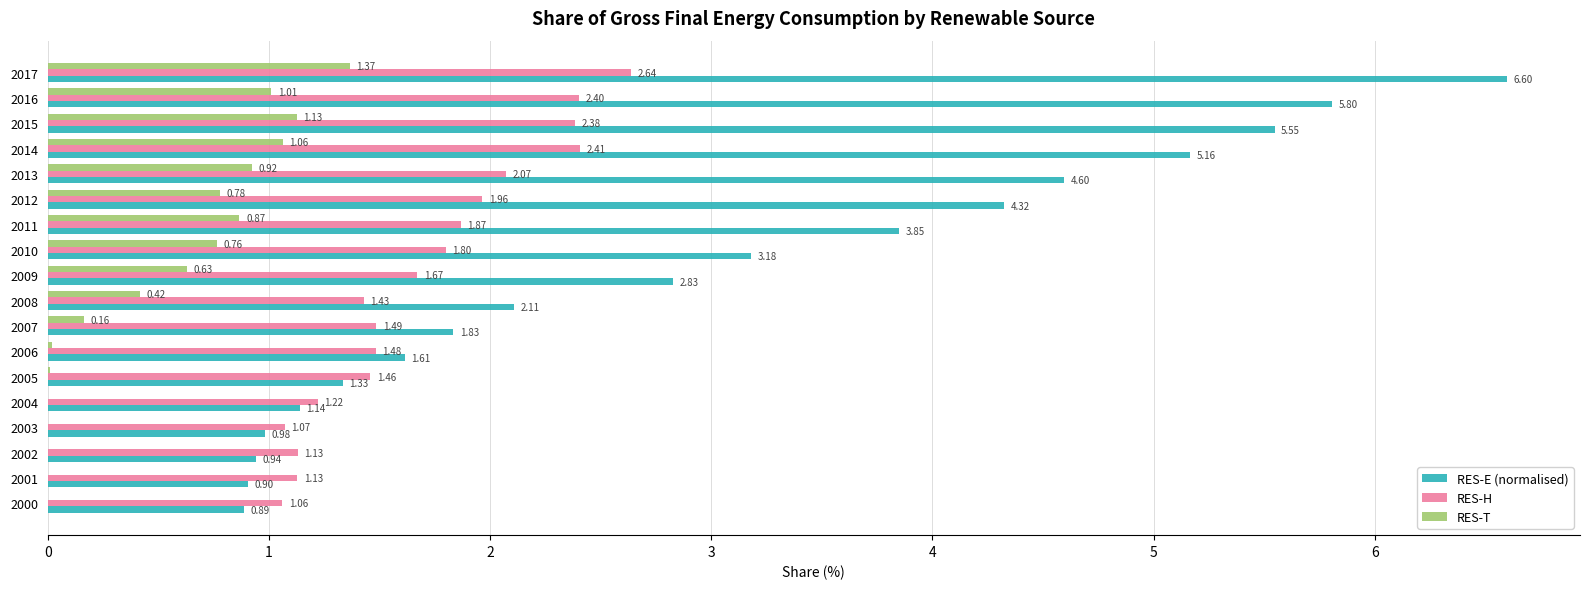

What are all the series names shown in the legend?

RES-E (normalised), RES-H, RES-T